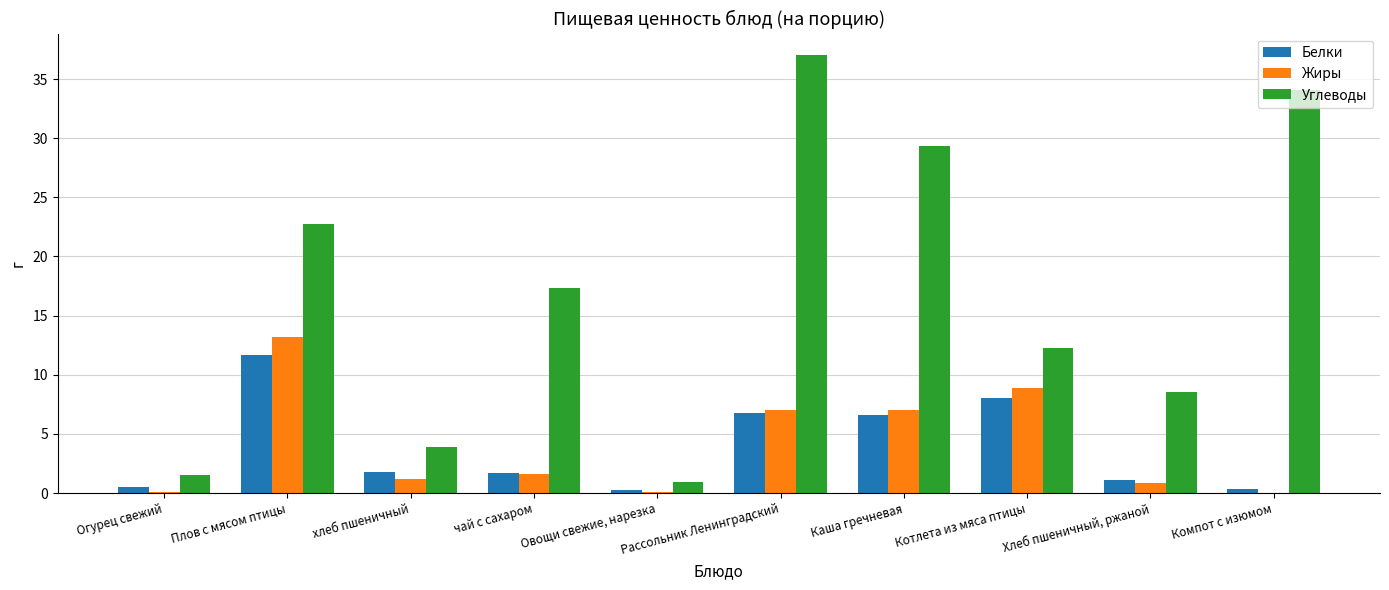

Where does the Жиры series first go above 1?

Плов с мясом птицы